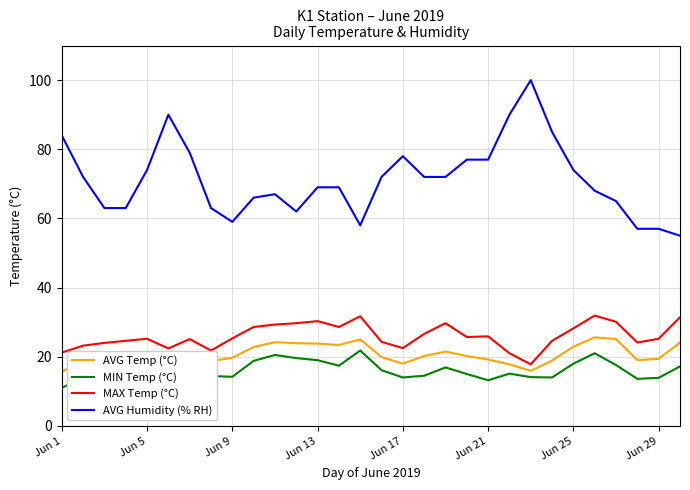

Which series has the largest range (max minus min)?

AVG Humidity (% RH)